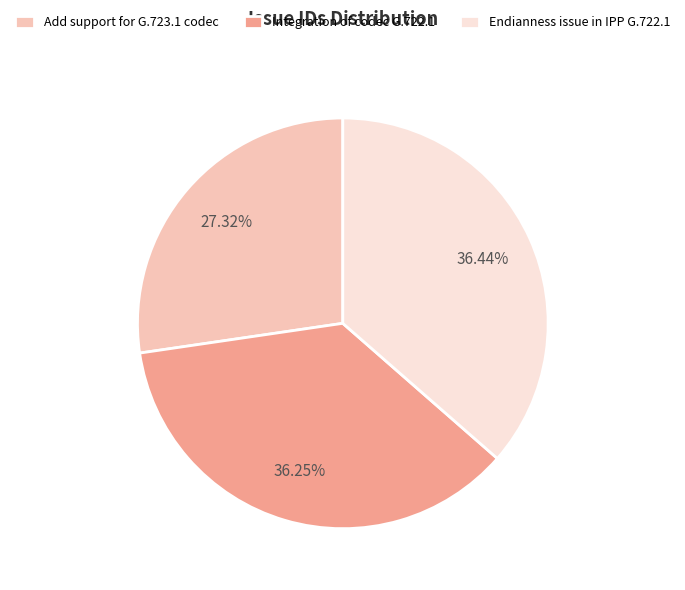

How many segments does this pie chart have?

3